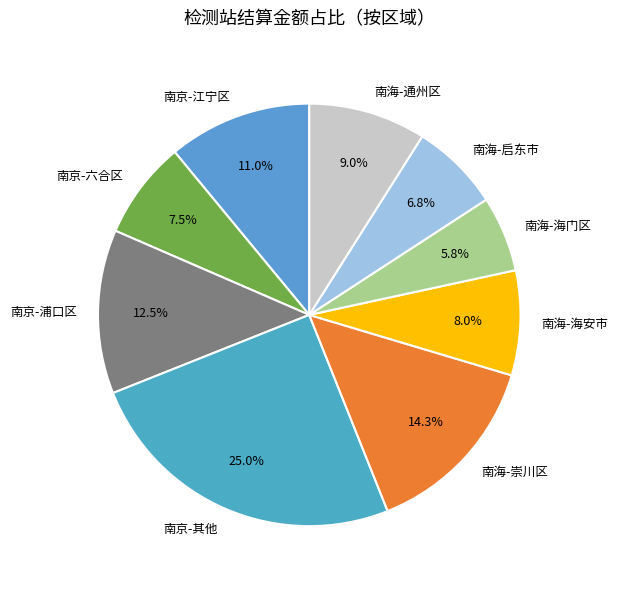

Does any single category account for the majority?

No